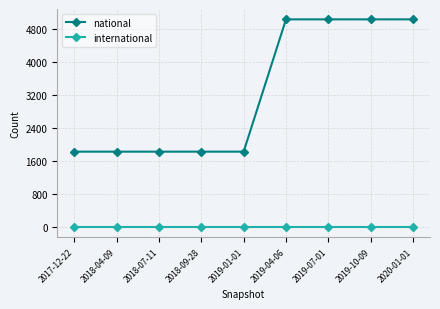

True or false: international and national intersect in this chart.

False